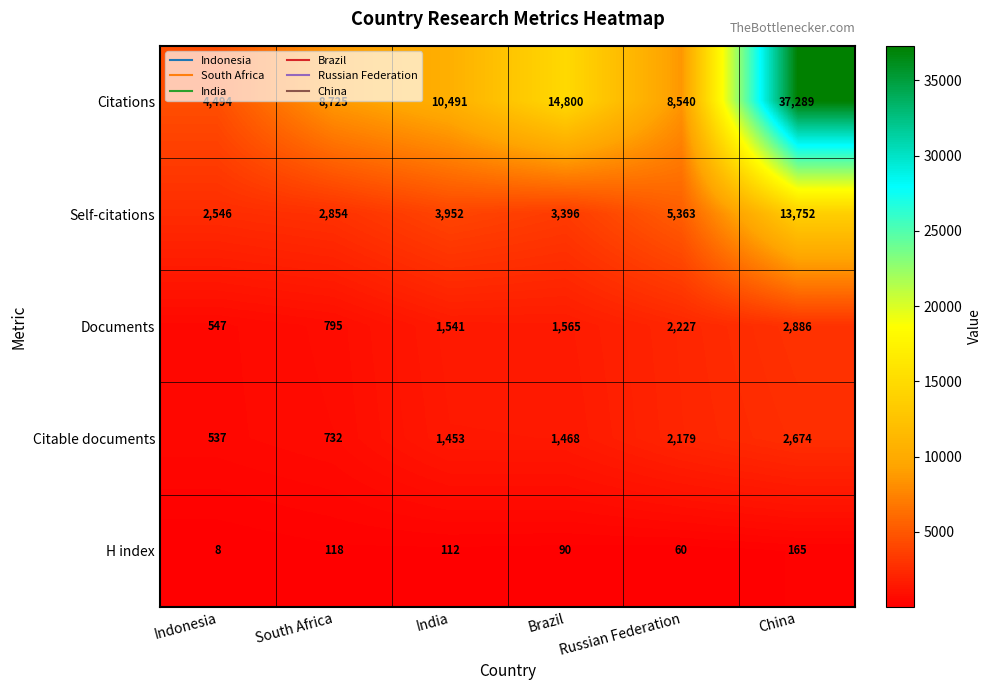

The value of Citations at China is 37289. True or false?

True